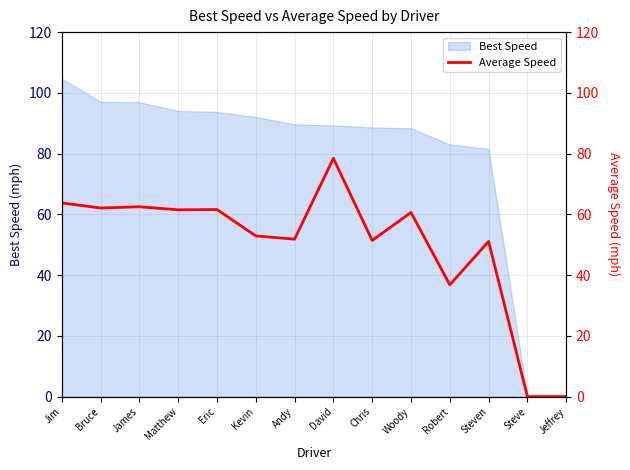

Rank the categories by value from lowest to highest.

Steve, Jeffrey, Robert, Steven, Chris, Andy, Kevin, Woody, Matthew, Eric, Bruce, James, Jim, David